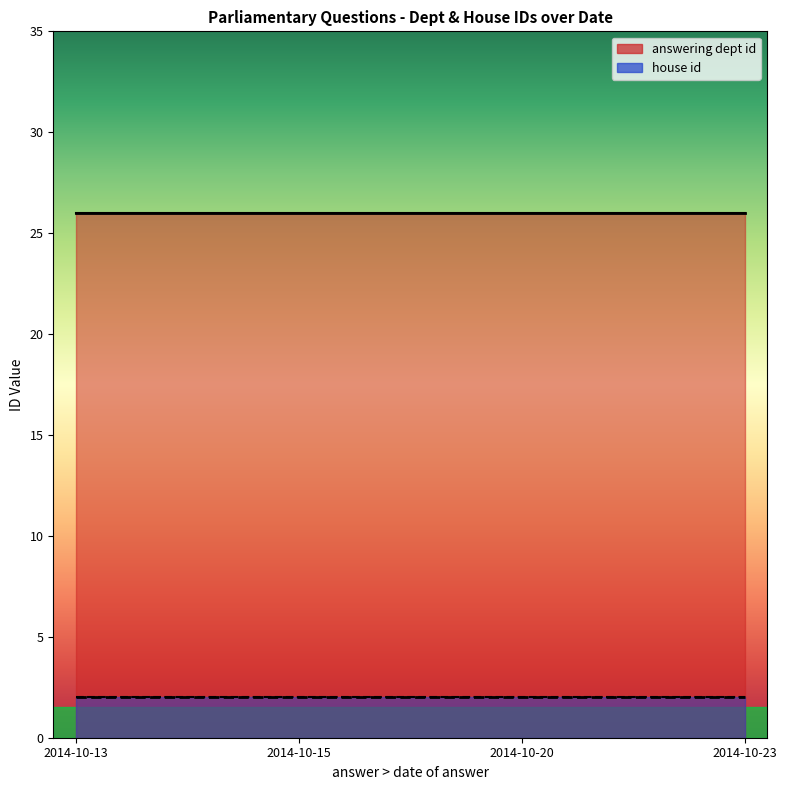

What is the approximate value of answering dept id at 2014-10-15?

26